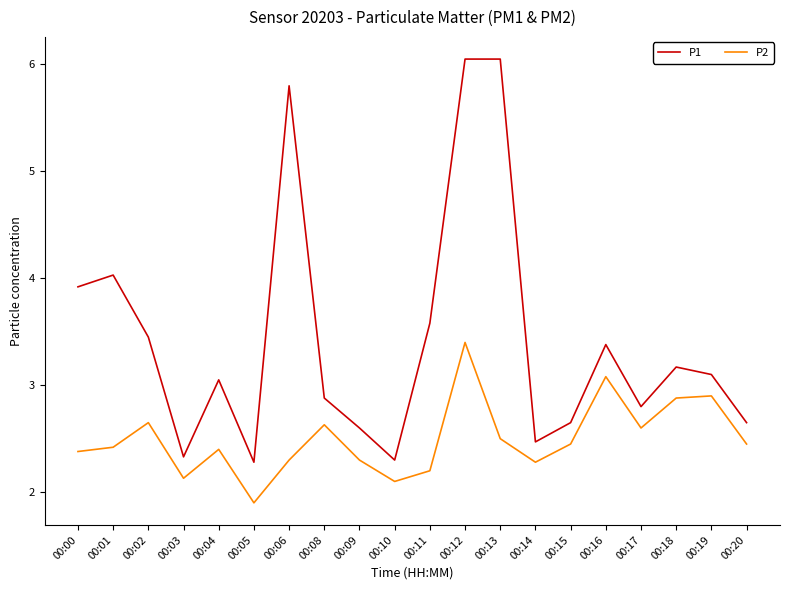

What is the difference between the second highest and minimum values in the P2 series?

1.2